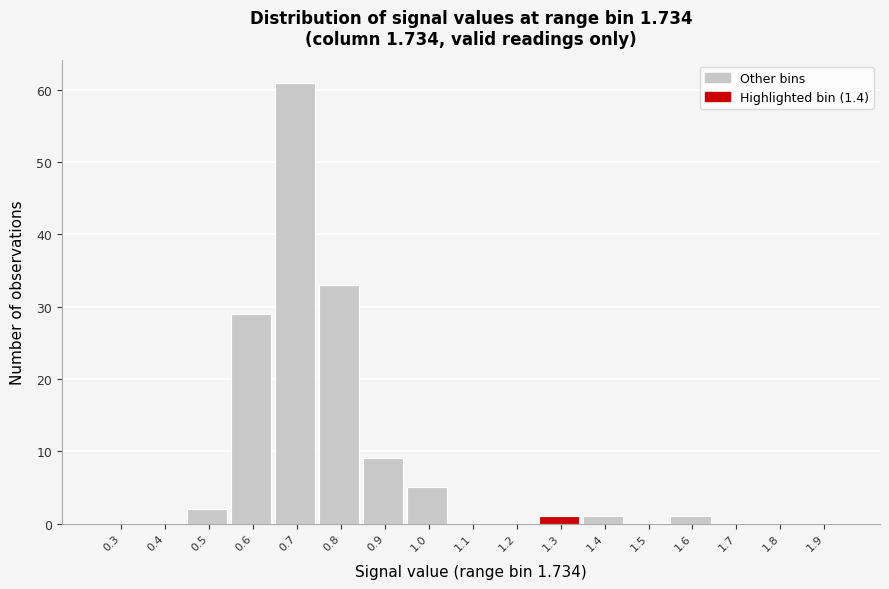

Reading right to left, list all the values displayed in this chart.

1.9=0	1.8=0	1.7=0	1.6=1	1.5=0	1.4=1	1.3=1	1.2=0	1.1=0	1.0=5	0.9=9	0.8=33	0.7=61	0.6=29	0.5=2	0.4=0	0.3=0